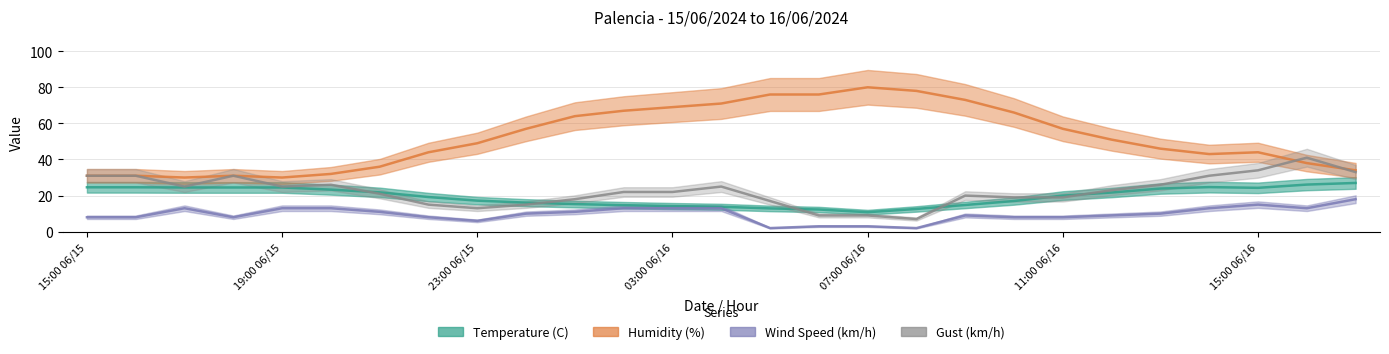

How many categories are shown in the chart?

27